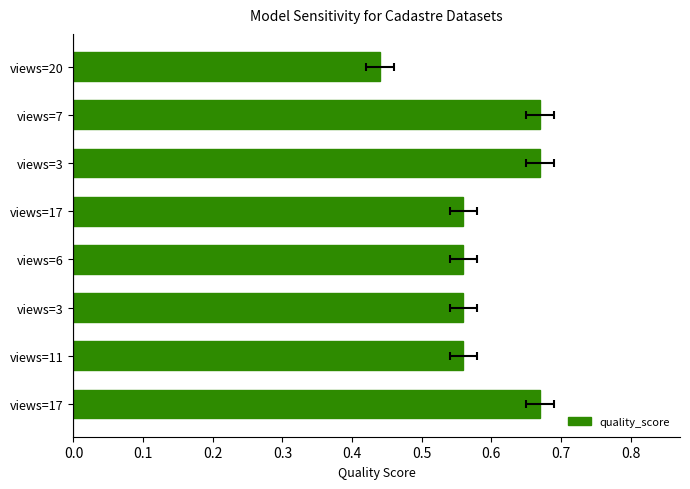

What is the sum of the values at views=20 and views=6?

1.0